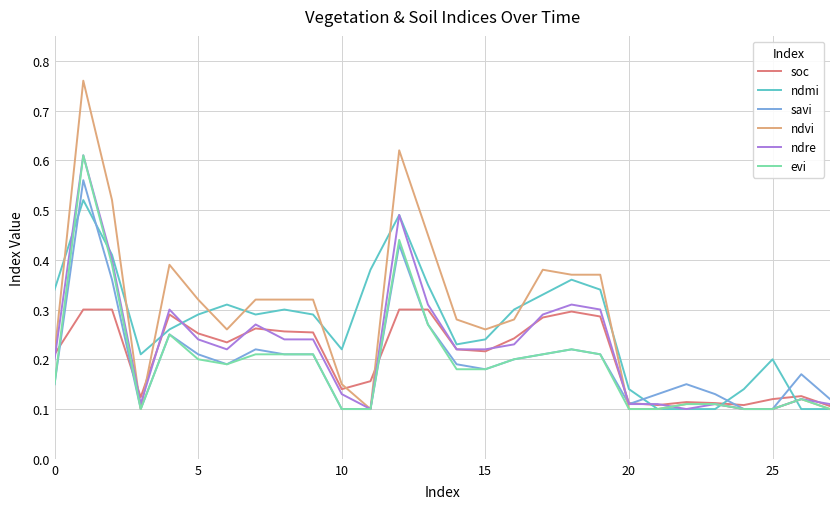

How many series are shown in this chart?

6